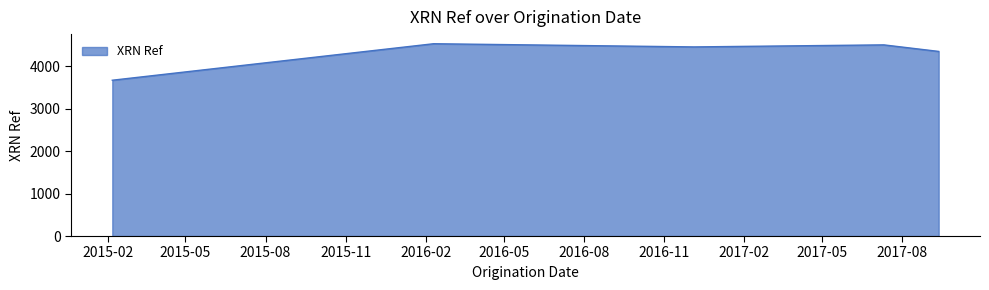

What is the average value?

4298